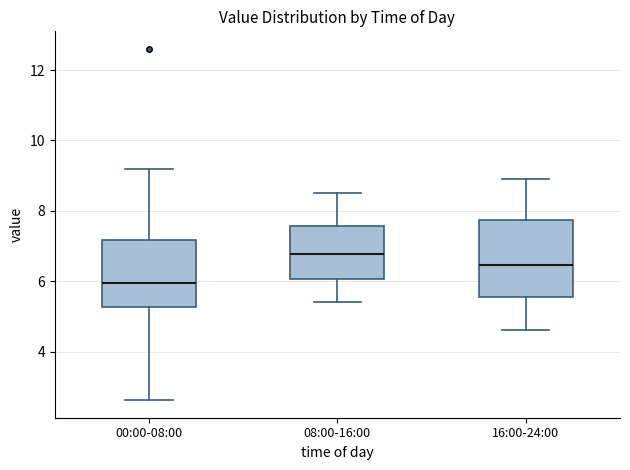

Reading left to right, transcribe this box plot: for each box, give where its median line is, the range the box spans, and where its two whiskers end, as read against the y-axis. The values are not printed on the chart, so give them approximately, as read against the axis.

00:00-08:00: median 6.0, box 5.2 to 7.2, whiskers 2.6 to 9.2
08:00-16:00: median 6.8, box 6.0 to 7.6, whiskers 5.4 to 8.6
16:00-24:00: median 6.4, box 5.6 to 7.8, whiskers 4.6 to 9.0